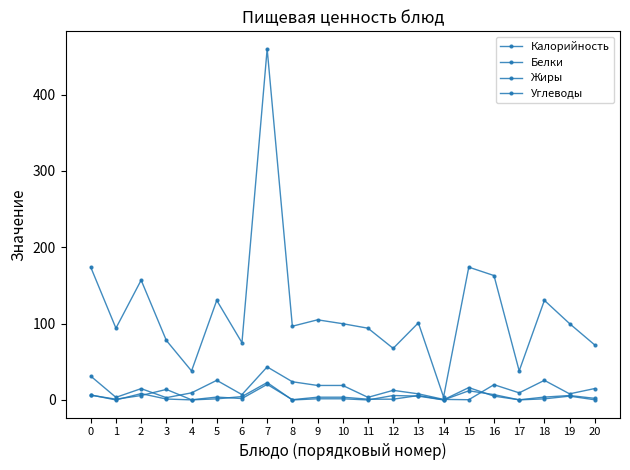

Is this an area chart (filled region under the line)?

No